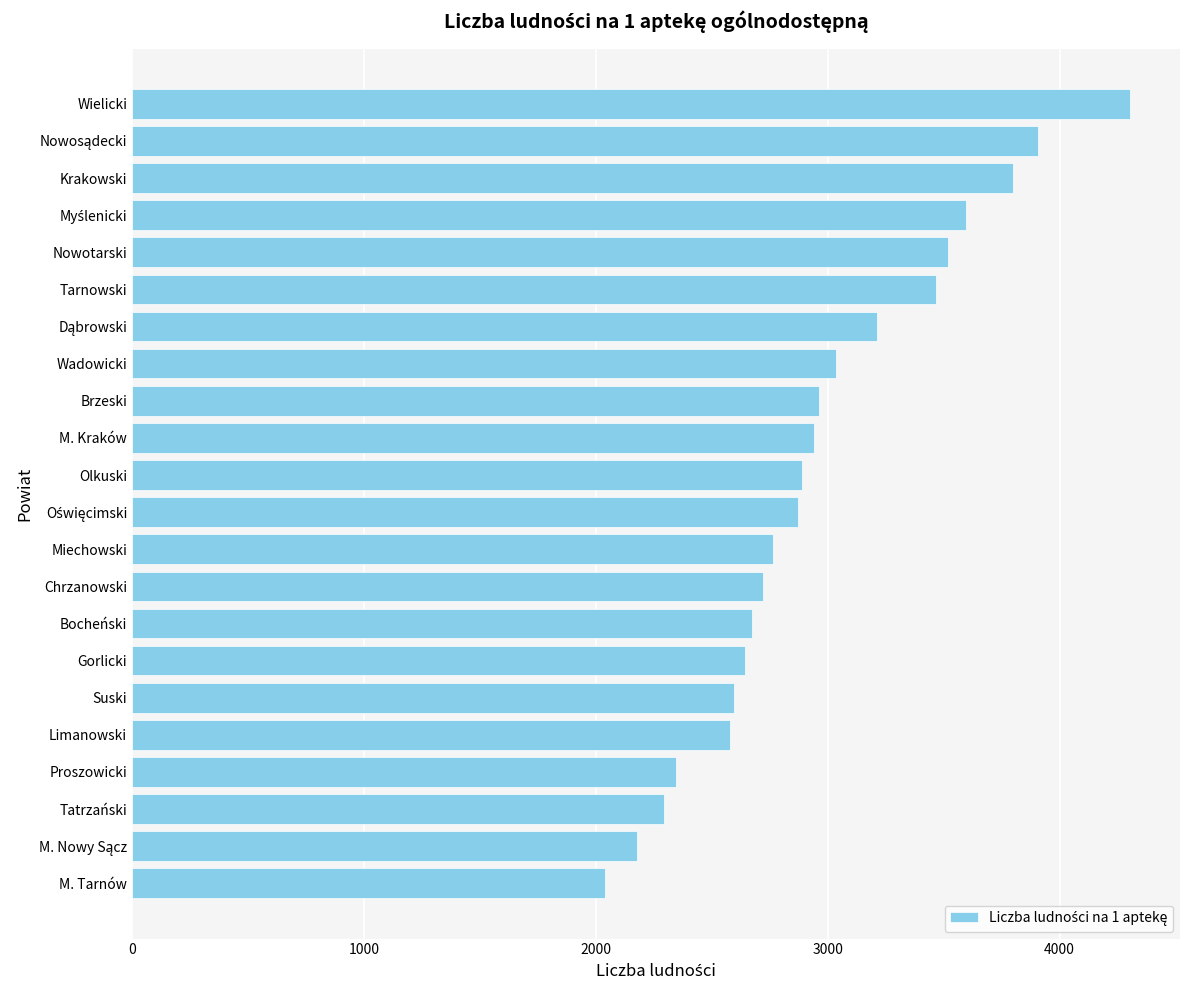

What value does the data have at Bocheński, to the nearest 100?

2700